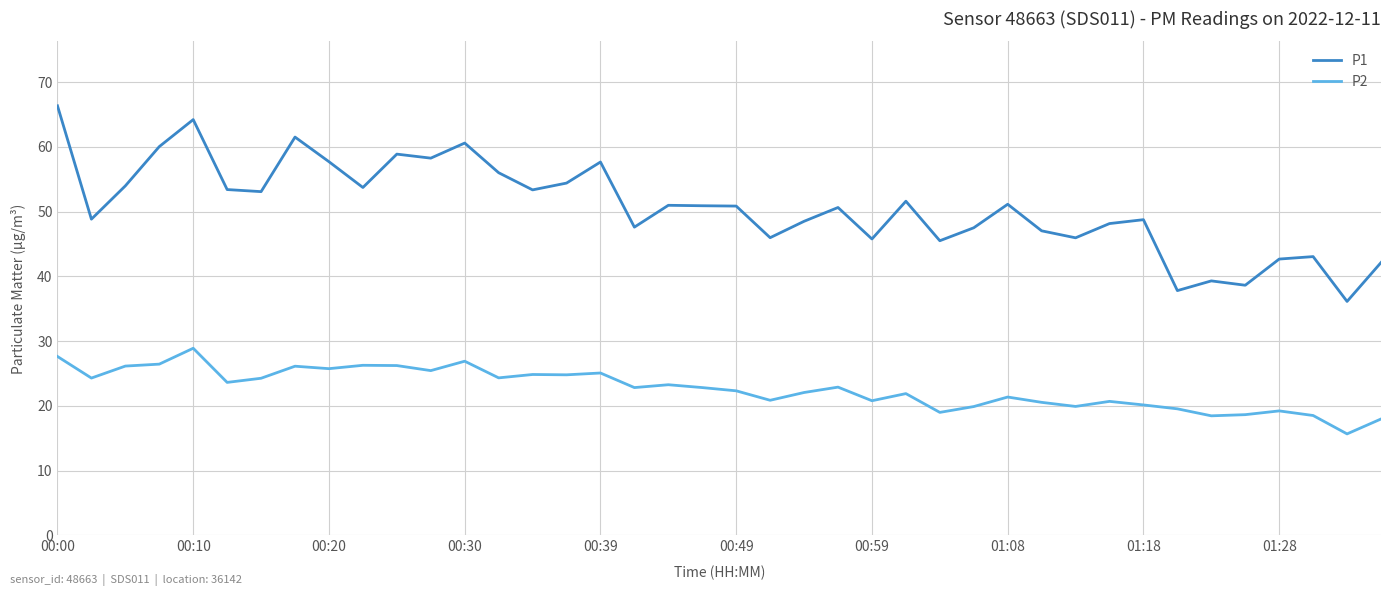

Which series has the largest total across all categories?

P1